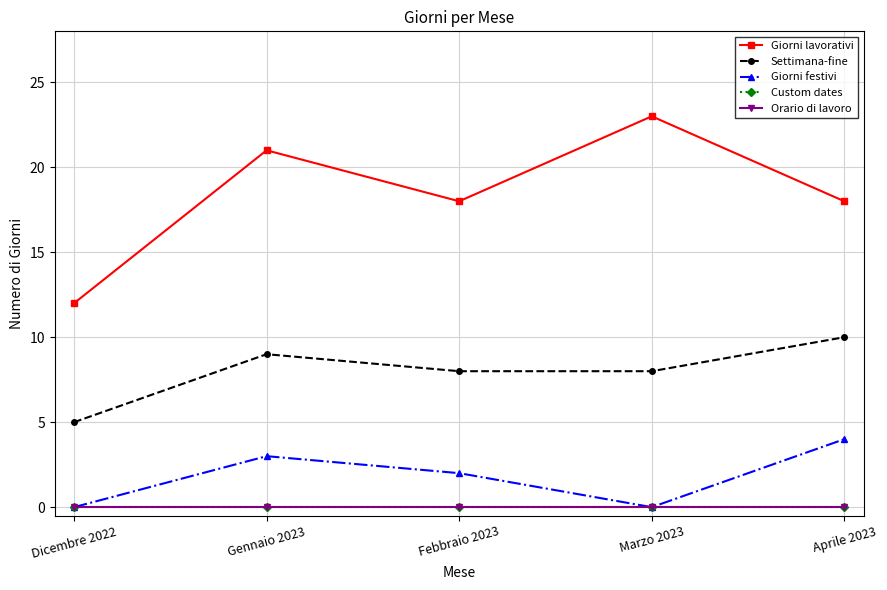

The value of Settimana-fine at Marzo 2023 is 13. True or false?

False